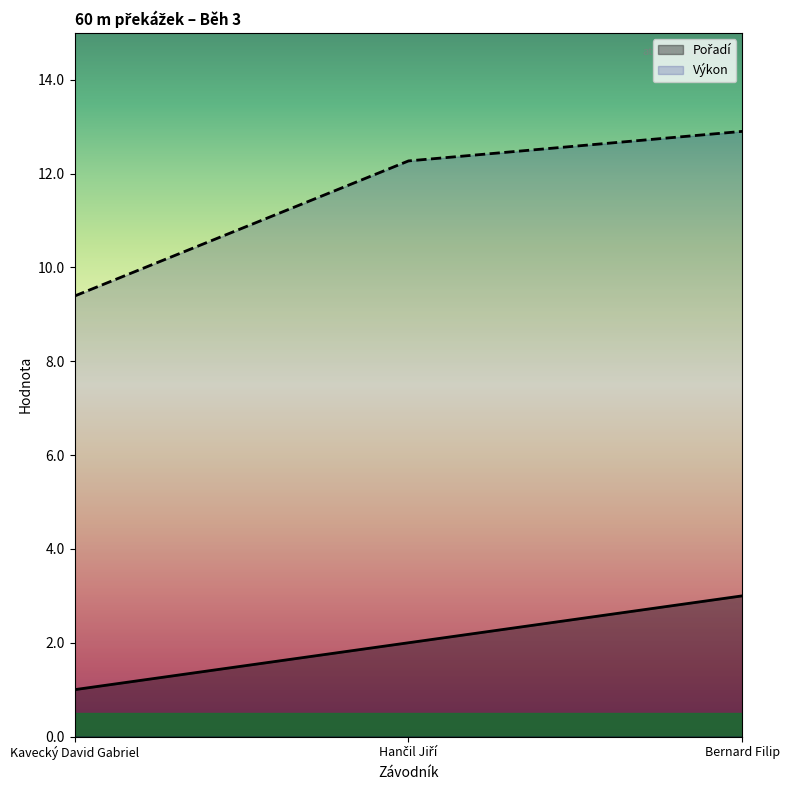

How many data points does each series have?

3